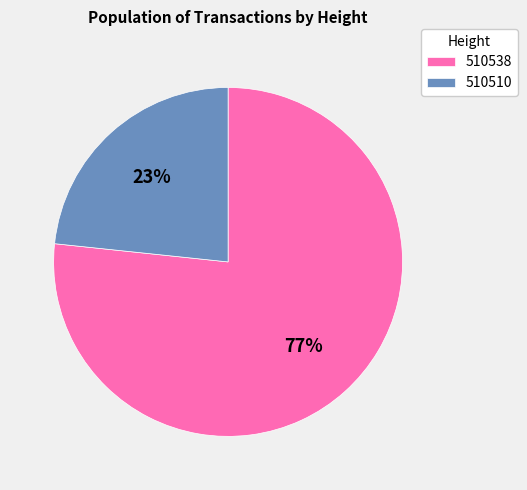

To the nearest percent, what is the average slice percentage?

50%